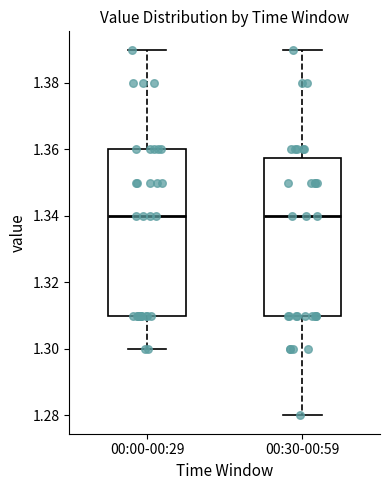

Where is the upper edge of the box for 00:30-00:59 on the y-axis? The values are not printed on the chart, so give them approximately, as read against the axis.

1.358